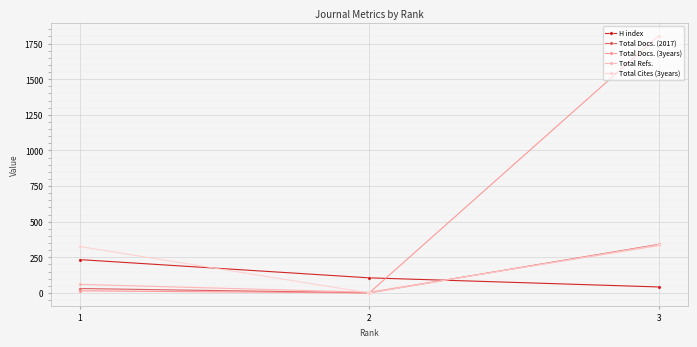

Reading left to right, transcribe all the data shown in this chart.

H index: 234	106	42
Total Docs. (2017): 31	1	341
Total Docs. (3years): 15	0	1806
Total Refs.: 60	5	333
Total Cites (3years): 326	0	338